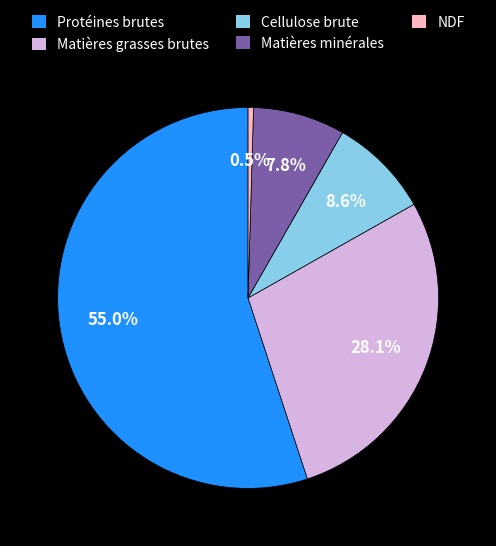

What is the largest slice in the pie chart?

Protéines brutes